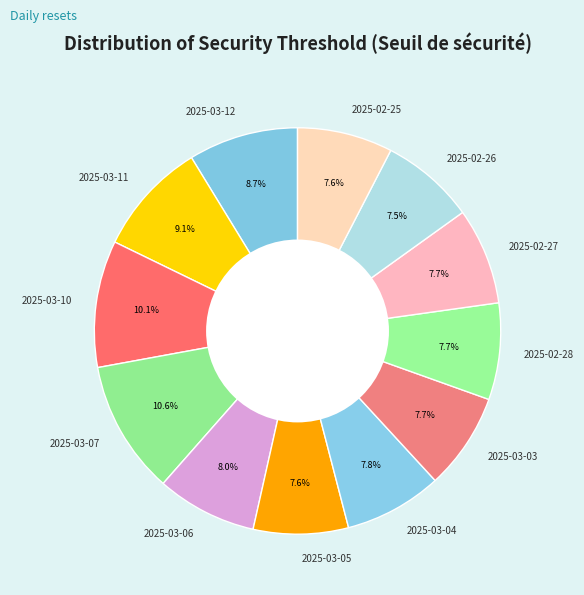

True or false: 2025-02-28 accounts for 8% of the total.

True